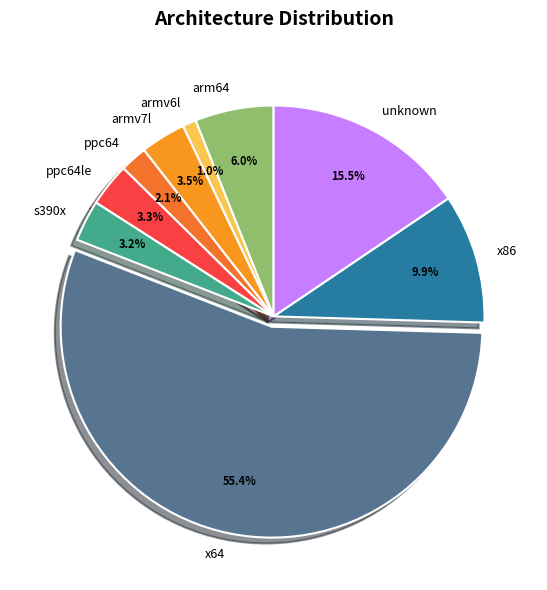

To the nearest percent, what is the difference between the armv7l and ppc64 slice percentages?

1%